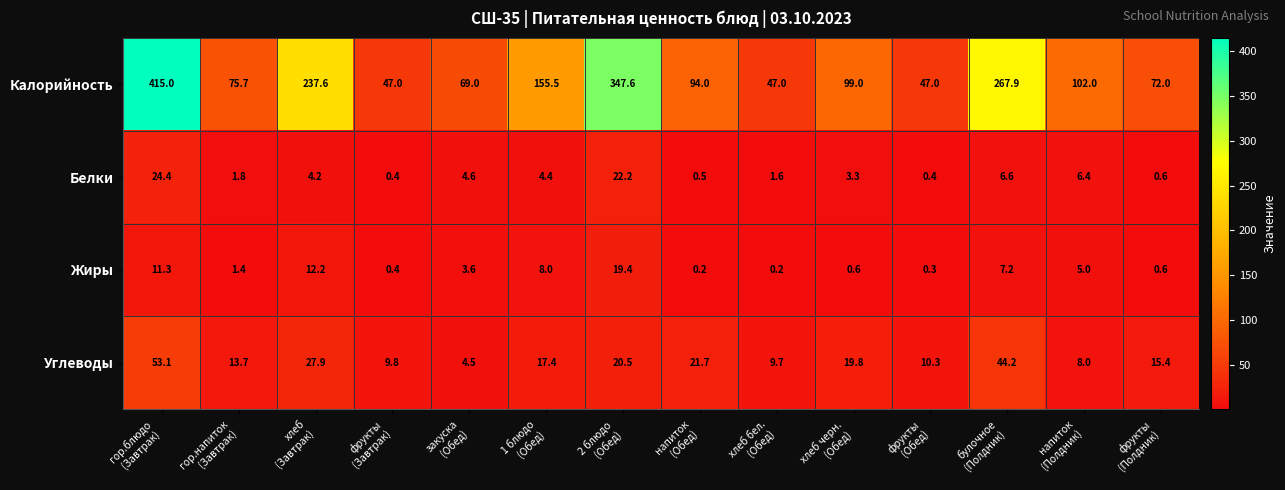

Which series has the widest spread of values?

Калорийность